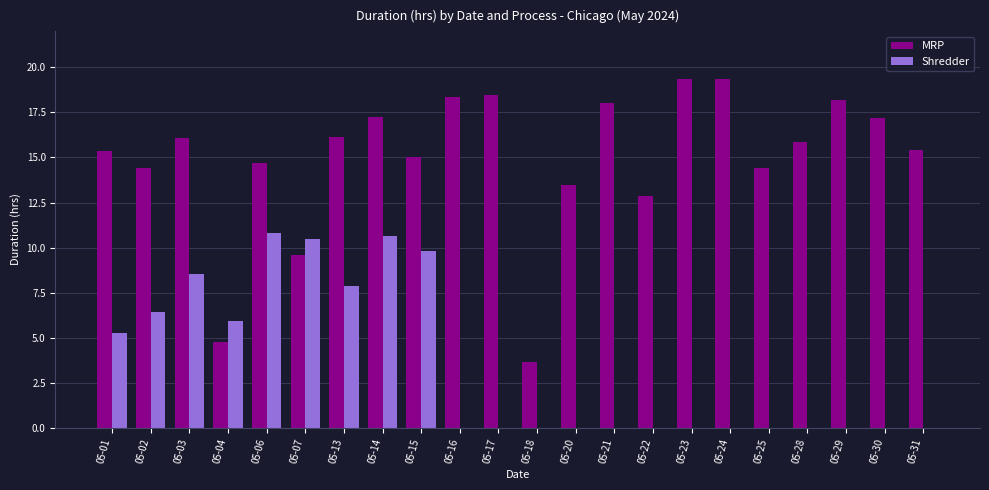

What is the greatest value displayed?

19.4